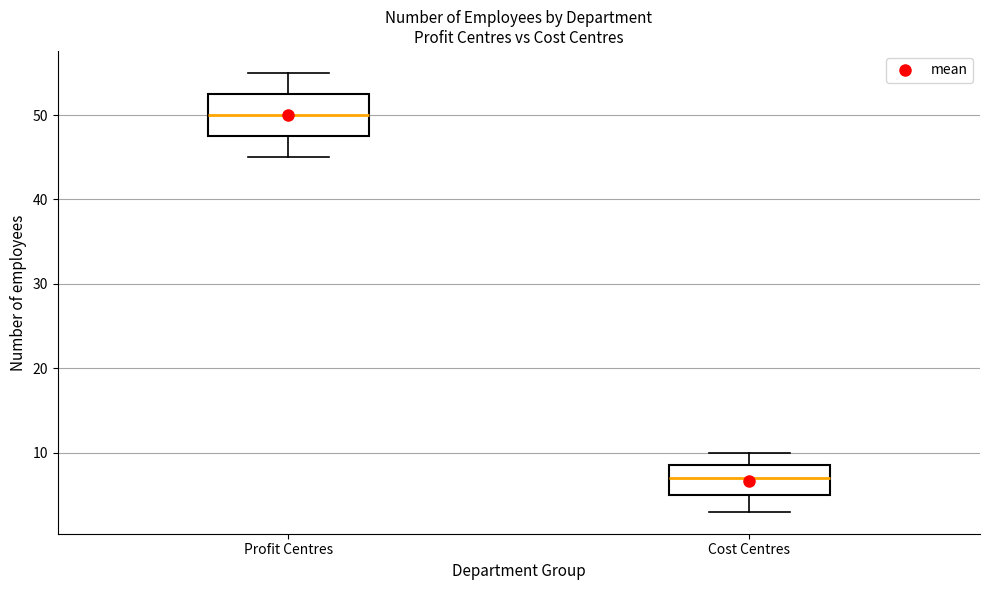

Where does the upper whisker of the box for Profit Centres end on the y-axis? The values are not printed on the chart, so give them approximately, as read against the axis.

55